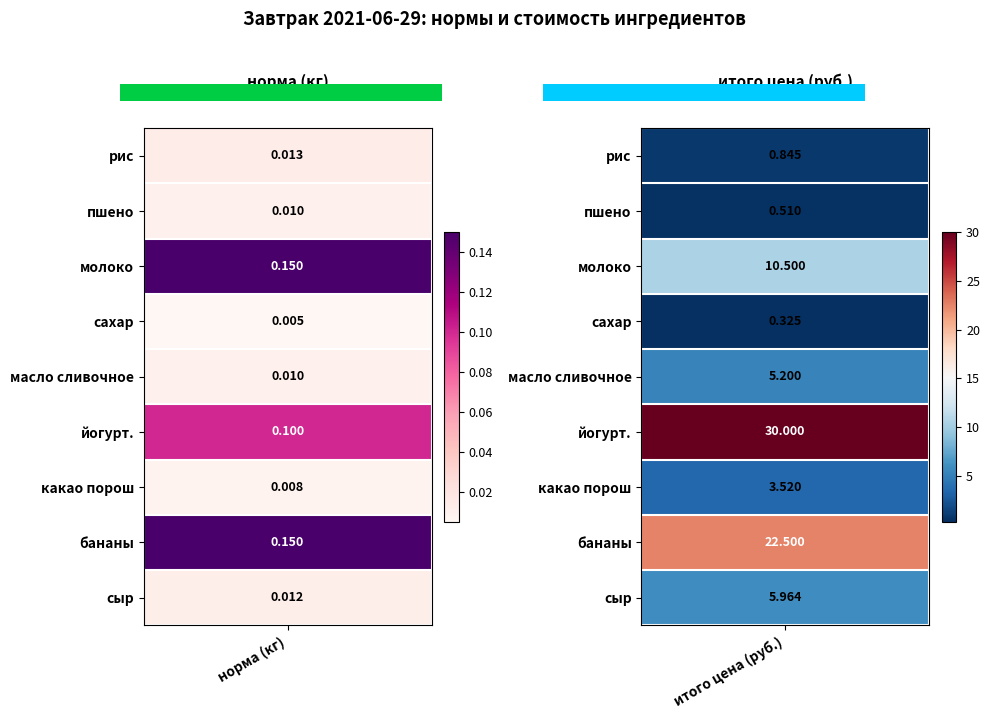

Between 0 and 1, which series saw the biggest shift?

йогурт.